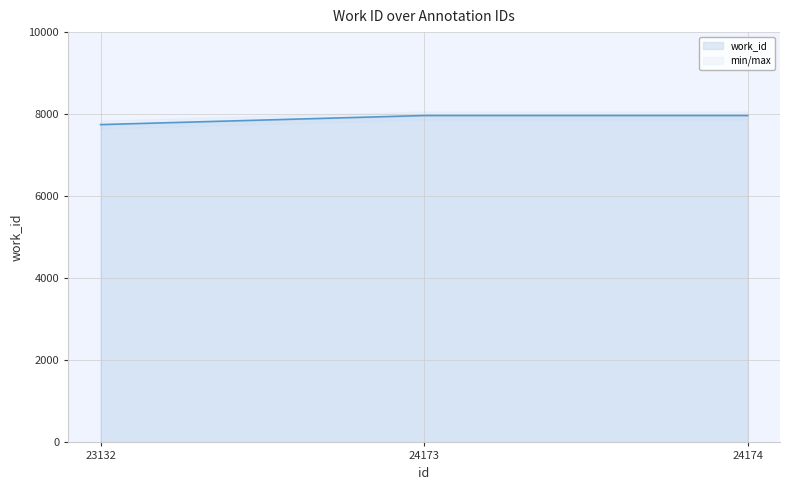

Reading left to right, list all the values displayed in this chart.

7746	7967	7967